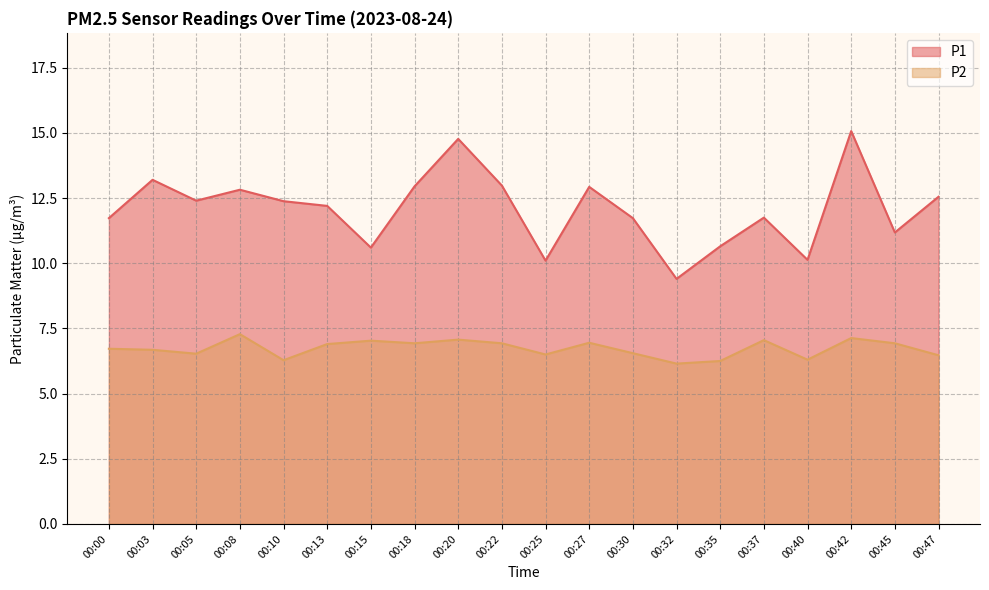

The P1 series shows 7.1 at 00:42. True or false?

False